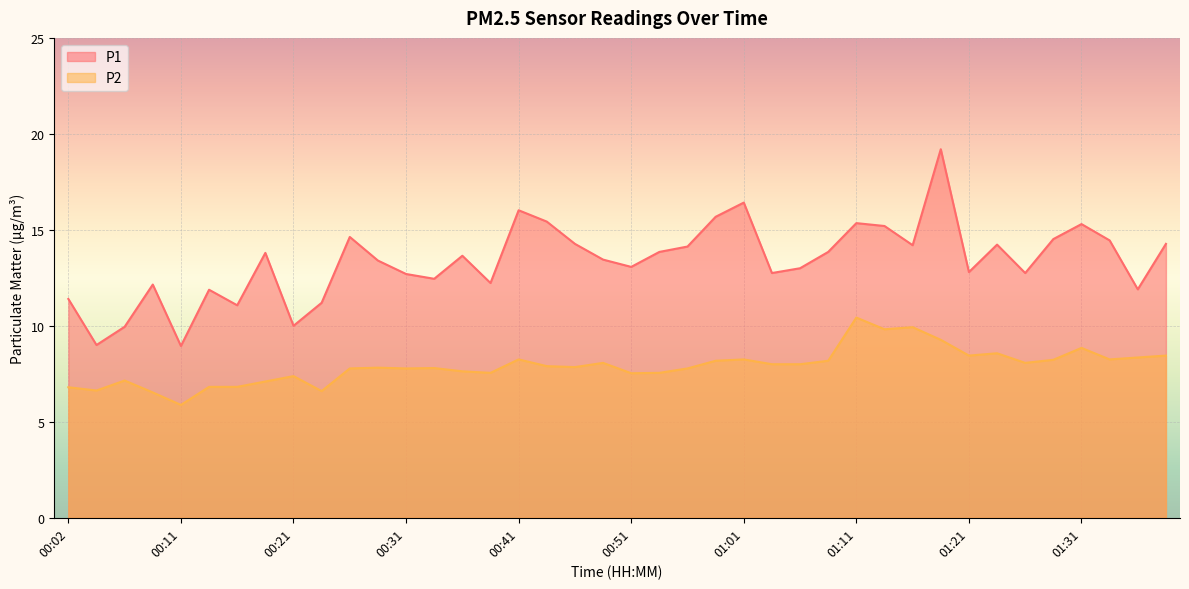

Reading left to right, transcribe all the data shown in this chart.

P1: 00:02=11.4	00:04=9.0	00:06=9.9	00:09=12.2	00:11=8.9	00:14=11.9	00:16=11.1	00:19=13.8	00:21=10.0	00:24=11.2	00:26=14.6	00:28=13.4	00:31=12.7	00:33=12.4	00:36=13.7	00:38=12.2	00:41=16.0	00:43=15.4	00:46=14.3	00:48=13.4	00:51=13.1	00:53=13.8	00:56=14.1	00:58=15.7	01:01=16.4	01:03=12.8	01:06=13.0	01:08=13.8	01:11=15.3	01:13=15.2	01:16=14.2	01:18=19.2	01:21=12.8	01:23=14.2	01:26=12.8	01:29=14.5	01:31=15.3	01:34=14.4	01:36=11.9	01:38=14.3
P2: 00:02=6.8	00:04=6.6	00:06=7.2	00:09=6.5	00:11=5.9	00:14=6.8	00:16=6.8	00:19=7.1	00:21=7.4	00:24=6.6	00:26=7.8	00:28=7.8	00:31=7.8	00:33=7.8	00:36=7.6	00:38=7.5	00:41=8.2	00:43=7.9	00:46=7.8	00:48=8.1	00:51=7.5	00:53=7.5	00:56=7.8	00:58=8.2	01:01=8.2	01:03=8.0	01:06=8.0	01:08=8.2	01:11=10.4	01:13=9.8	01:16=9.9	01:18=9.3	01:21=8.4	01:23=8.6	01:26=8.1	01:29=8.2	01:31=8.8	01:34=8.2	01:36=8.3	01:38=8.4